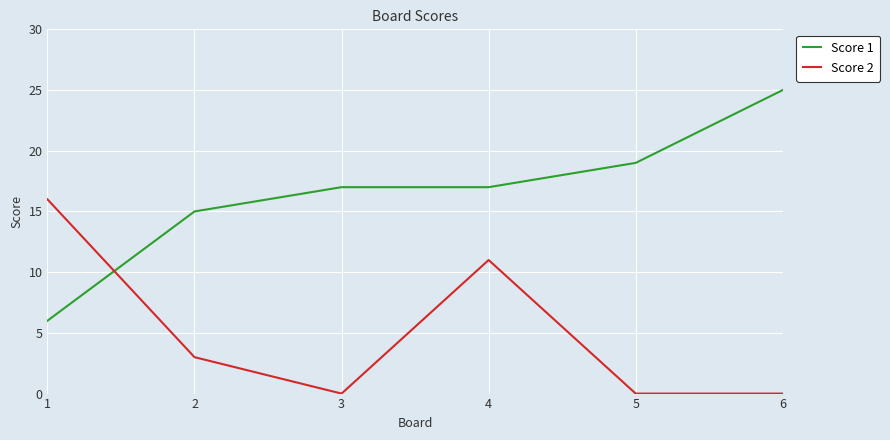

What are all the series names shown in the legend?

Score 1, Score 2